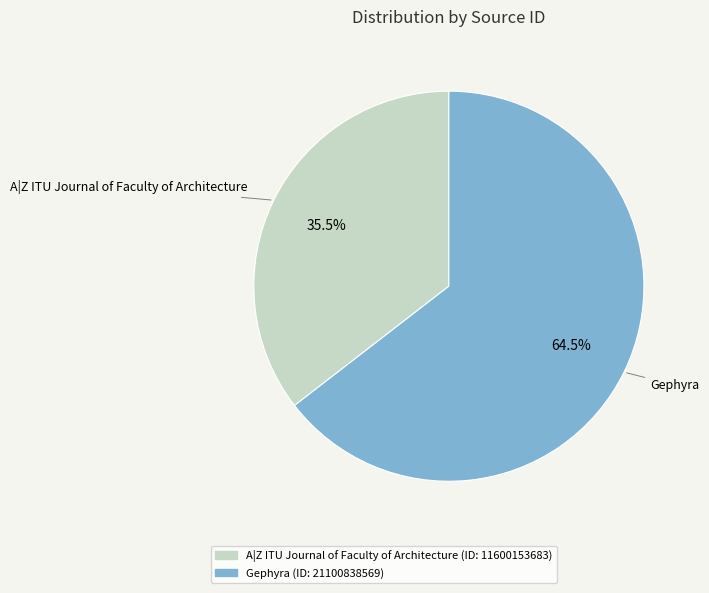

Do Gephyra and A|Z ITU Journal of Faculty of Architecture together represent more than half of the pie?

Yes